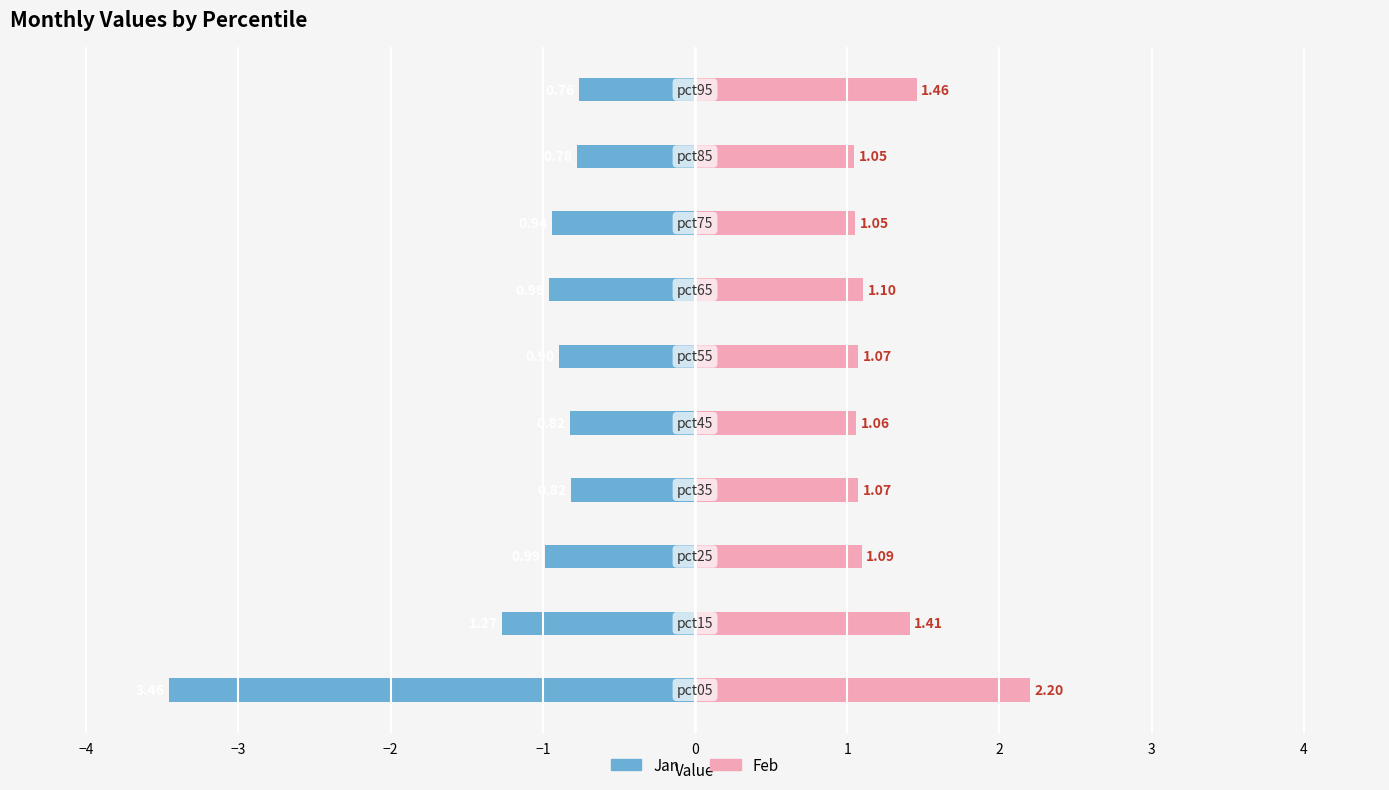

What is the difference between the maximum and minimum values in the Jan series?

2.7